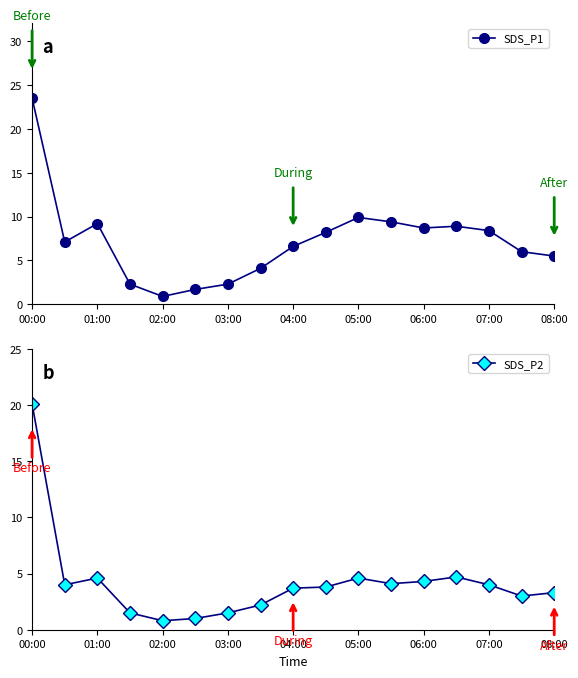

True or false: SDS_P1 and SDS_P2 intersect in this chart.

False